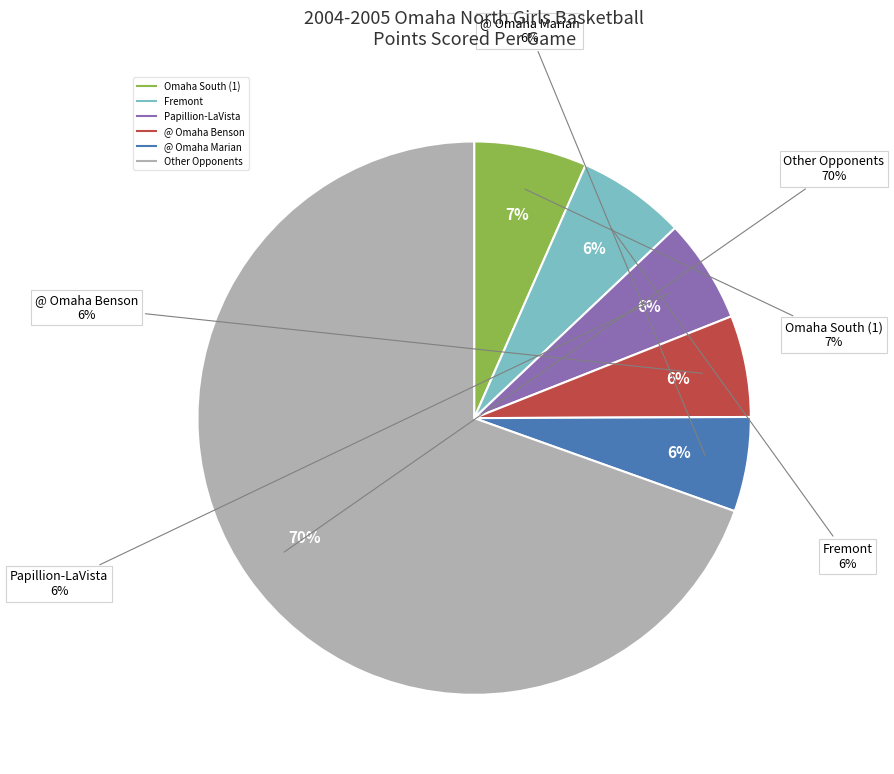

The Papillion-LaVista slice represents 6% of the pie. True or false?

True